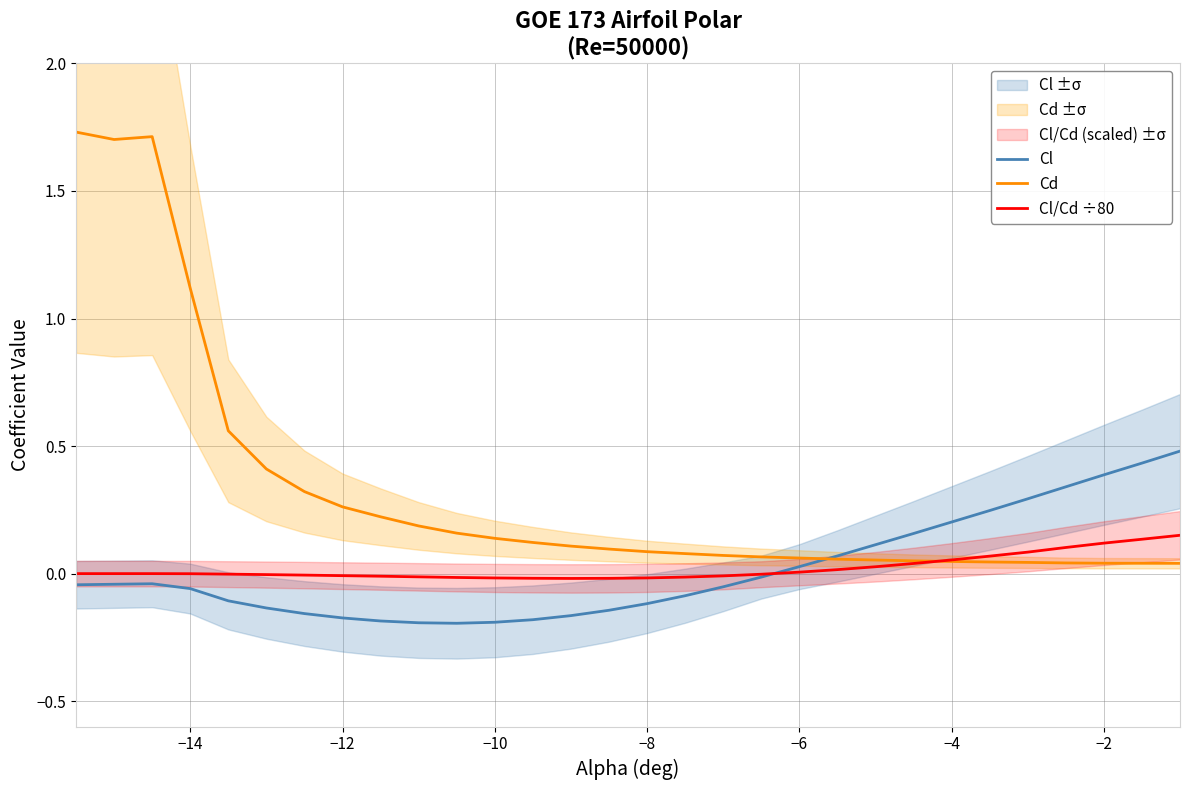

How many intersections are there between Cl and Cl/Cd ÷80?

1